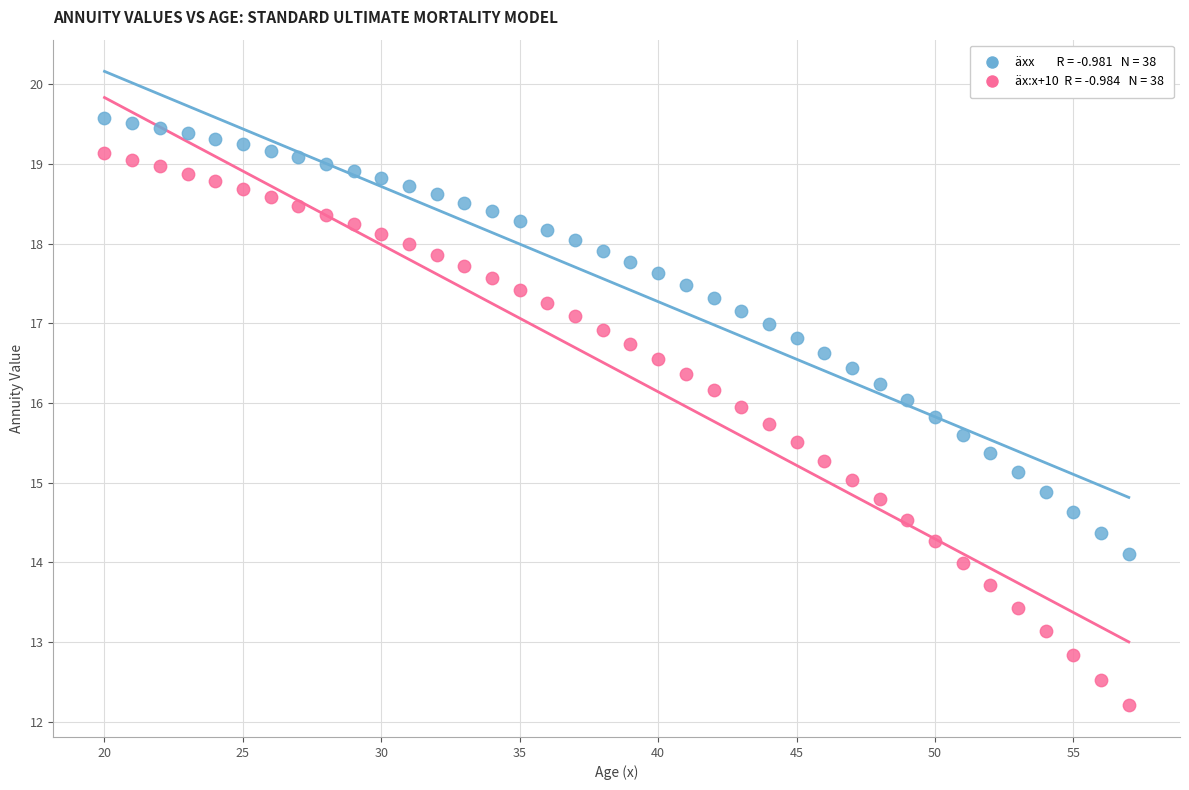

Across all data points, what is the range of X values (max minus min)?

37.0